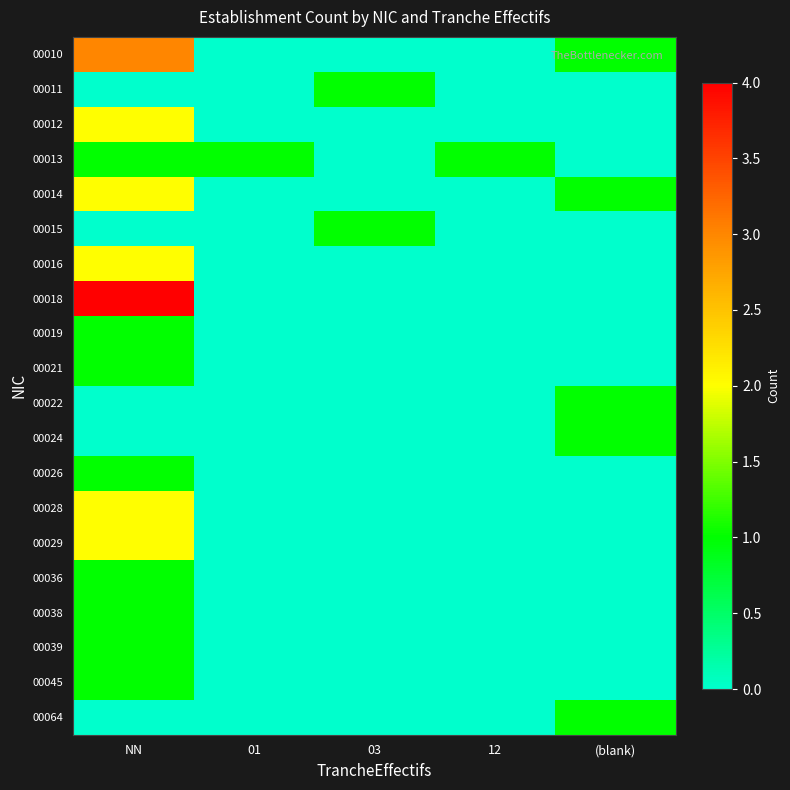

At (blank), list the series in order from largest to smallest.

00010, 00014, 00022, 00024, 00064, 00011, 00012, 00013, 00015, 00016, 00018, 00019, 00021, 00026, 00028, 00029, 00036, 00038, 00039, 00045